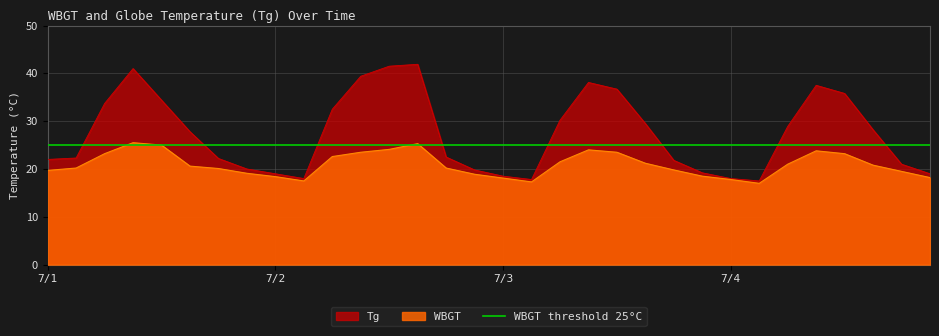

What is the total value across all series at 7/3?

36.6